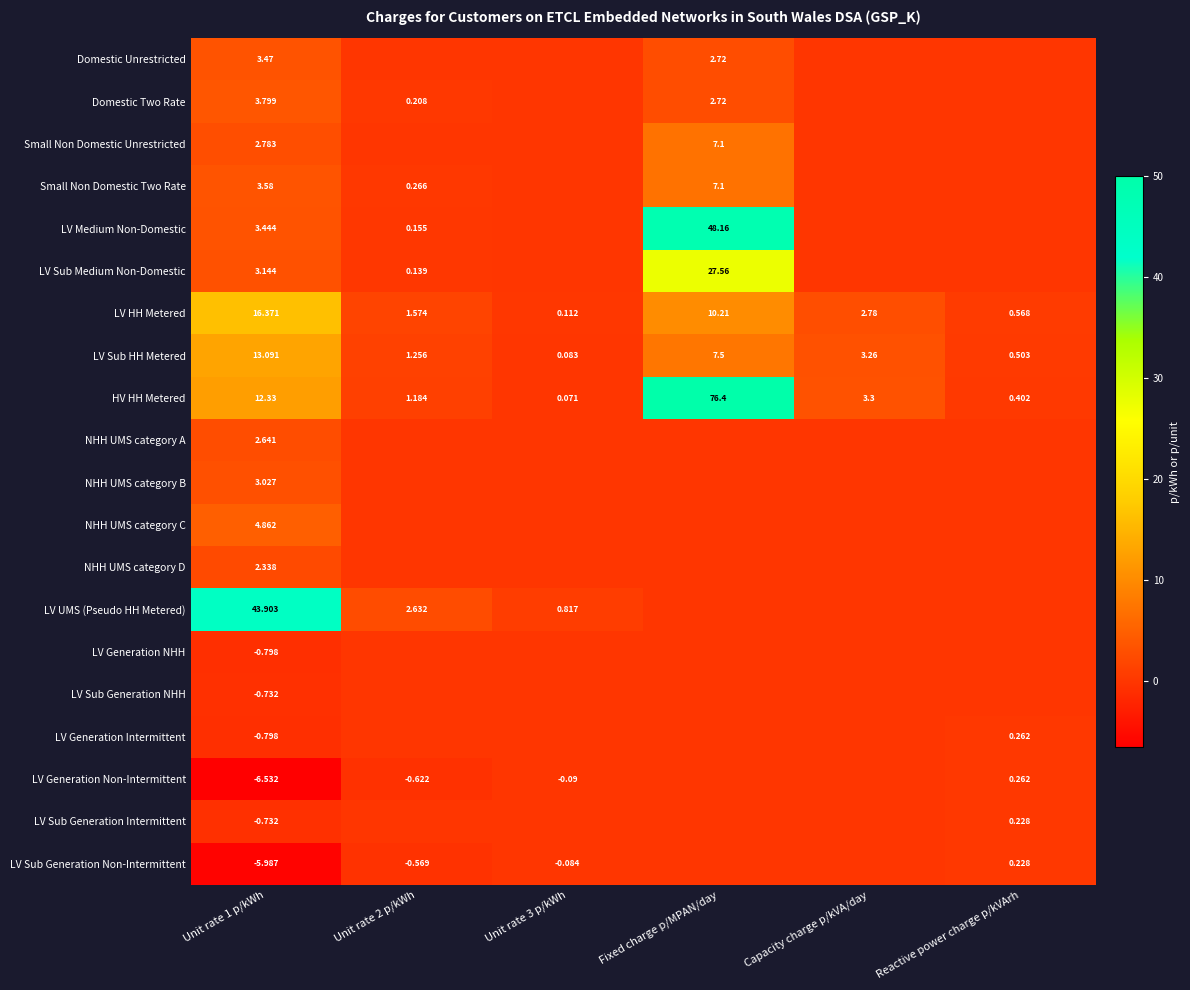

At which category is the sum across all series the highest?

Fixed charge p/MPAN/day